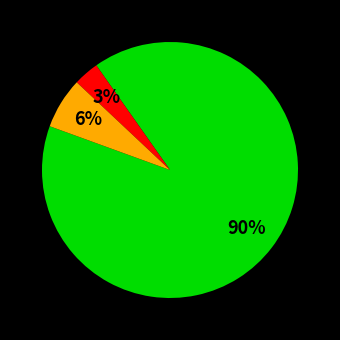

To the nearest percent, what is the average slice percentage?

33%